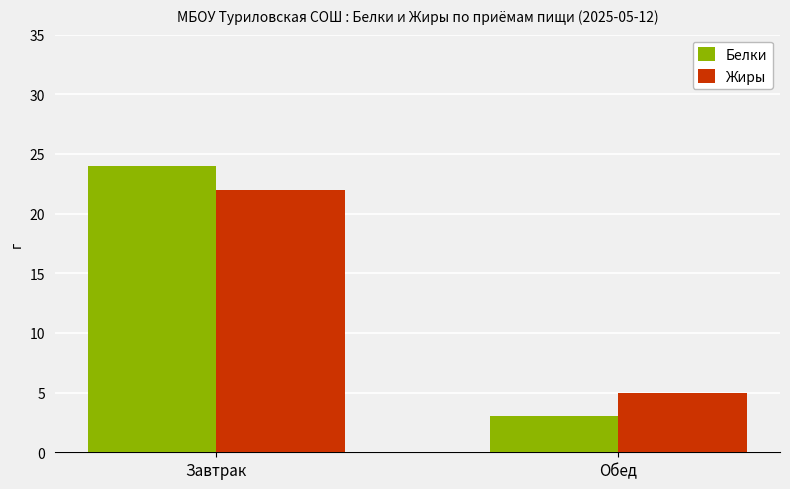

Rank the series by their maximum value, from highest to lowest.

Белки, Жиры